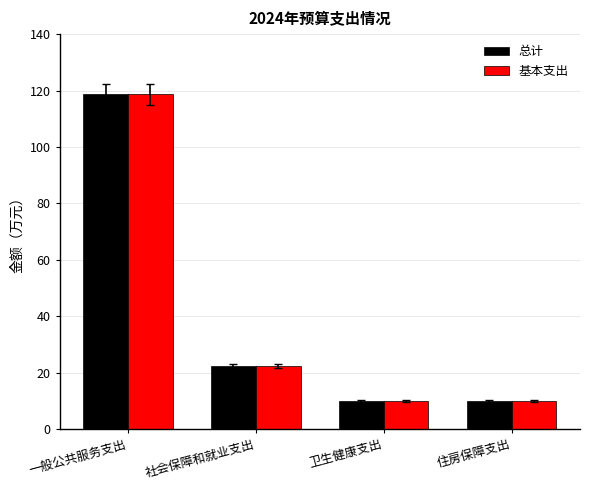

Where does the 基本支出 series first go above 22?

一般公共服务支出